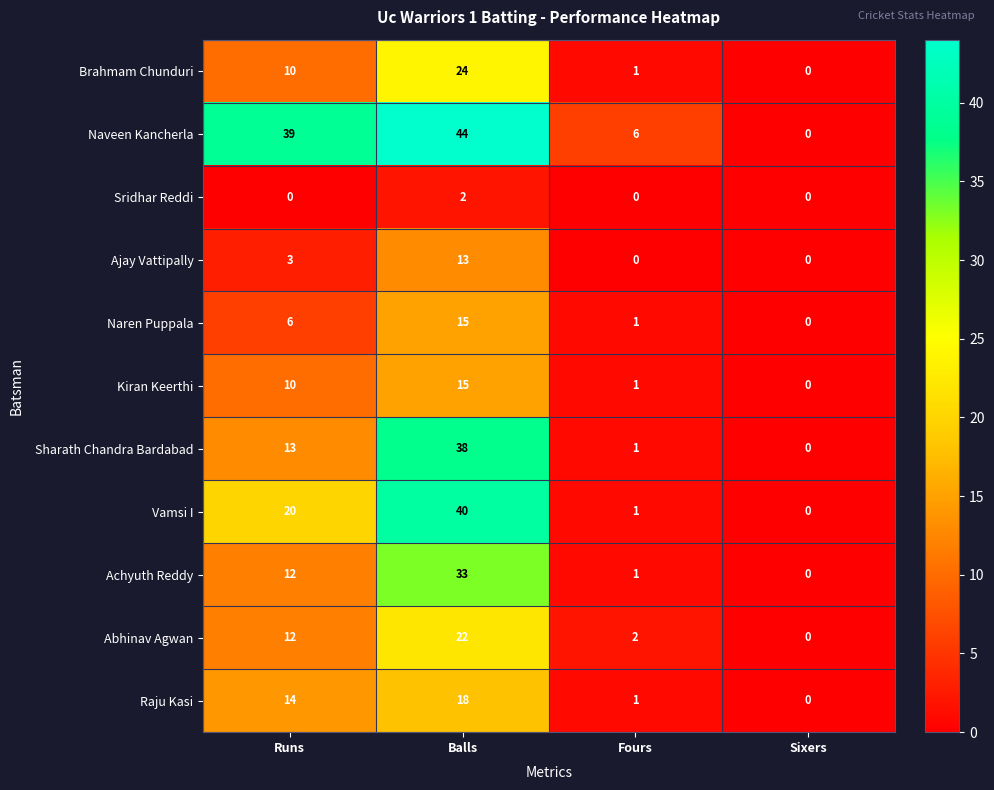

What is the total value across all series at Fours?

15